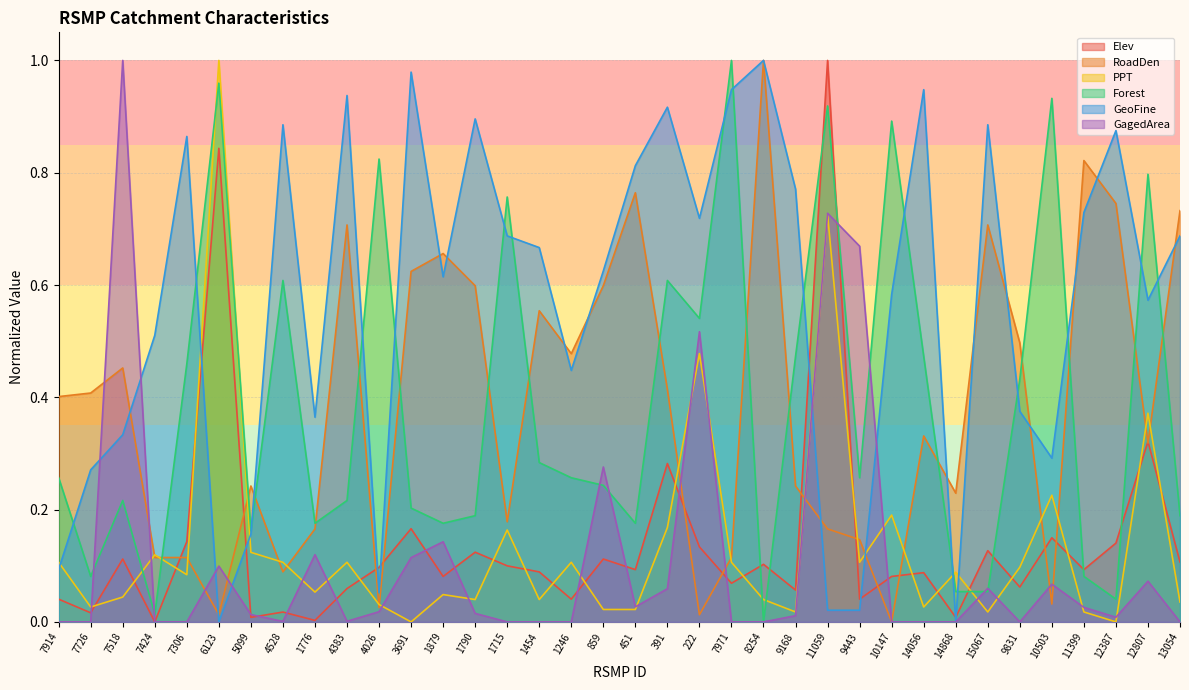

Which series changed the most between 7726 and 11399?

GeoFine